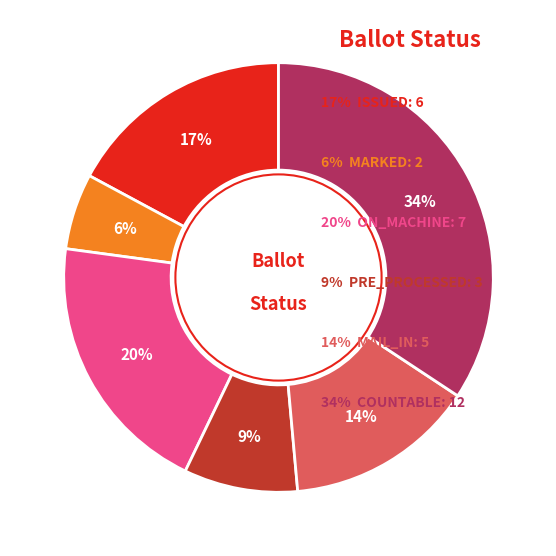

Is there a majority slice in this chart?

No